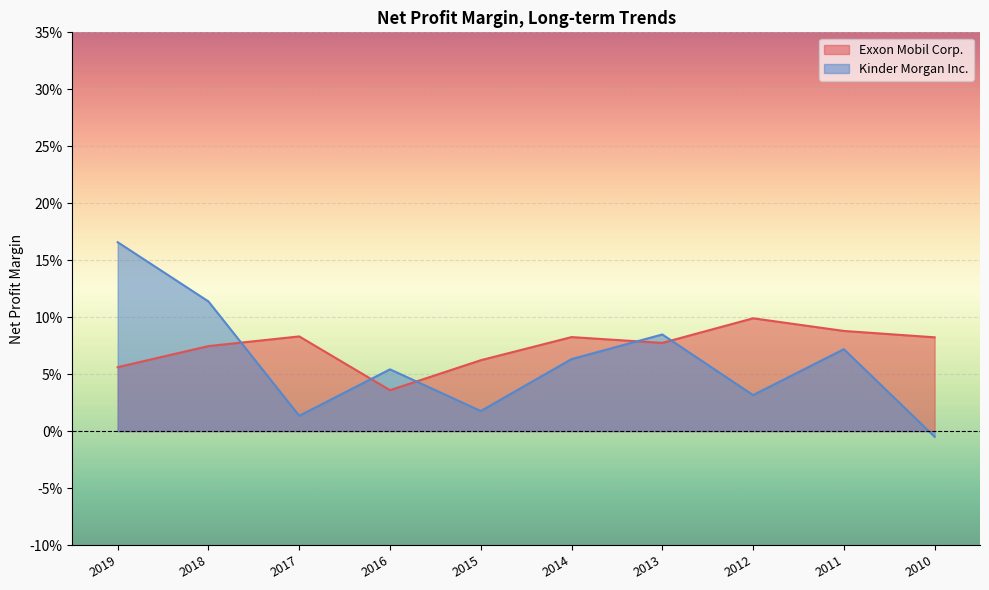

Rank the series at 2015 from highest to lowest value.

Exxon Mobil Corp., Kinder Morgan Inc.